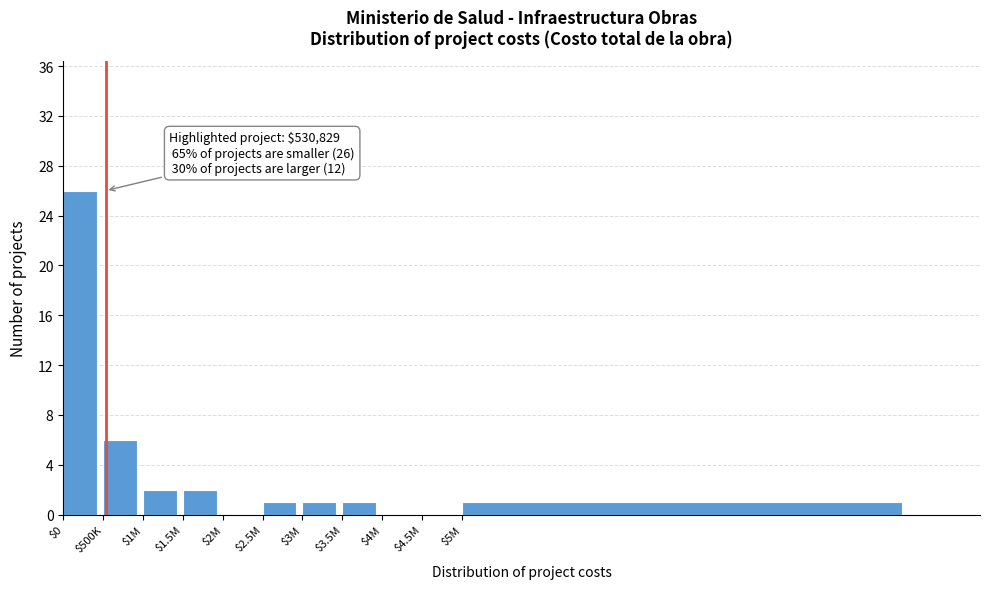

True or false: the data shows 1 at $5M.

True